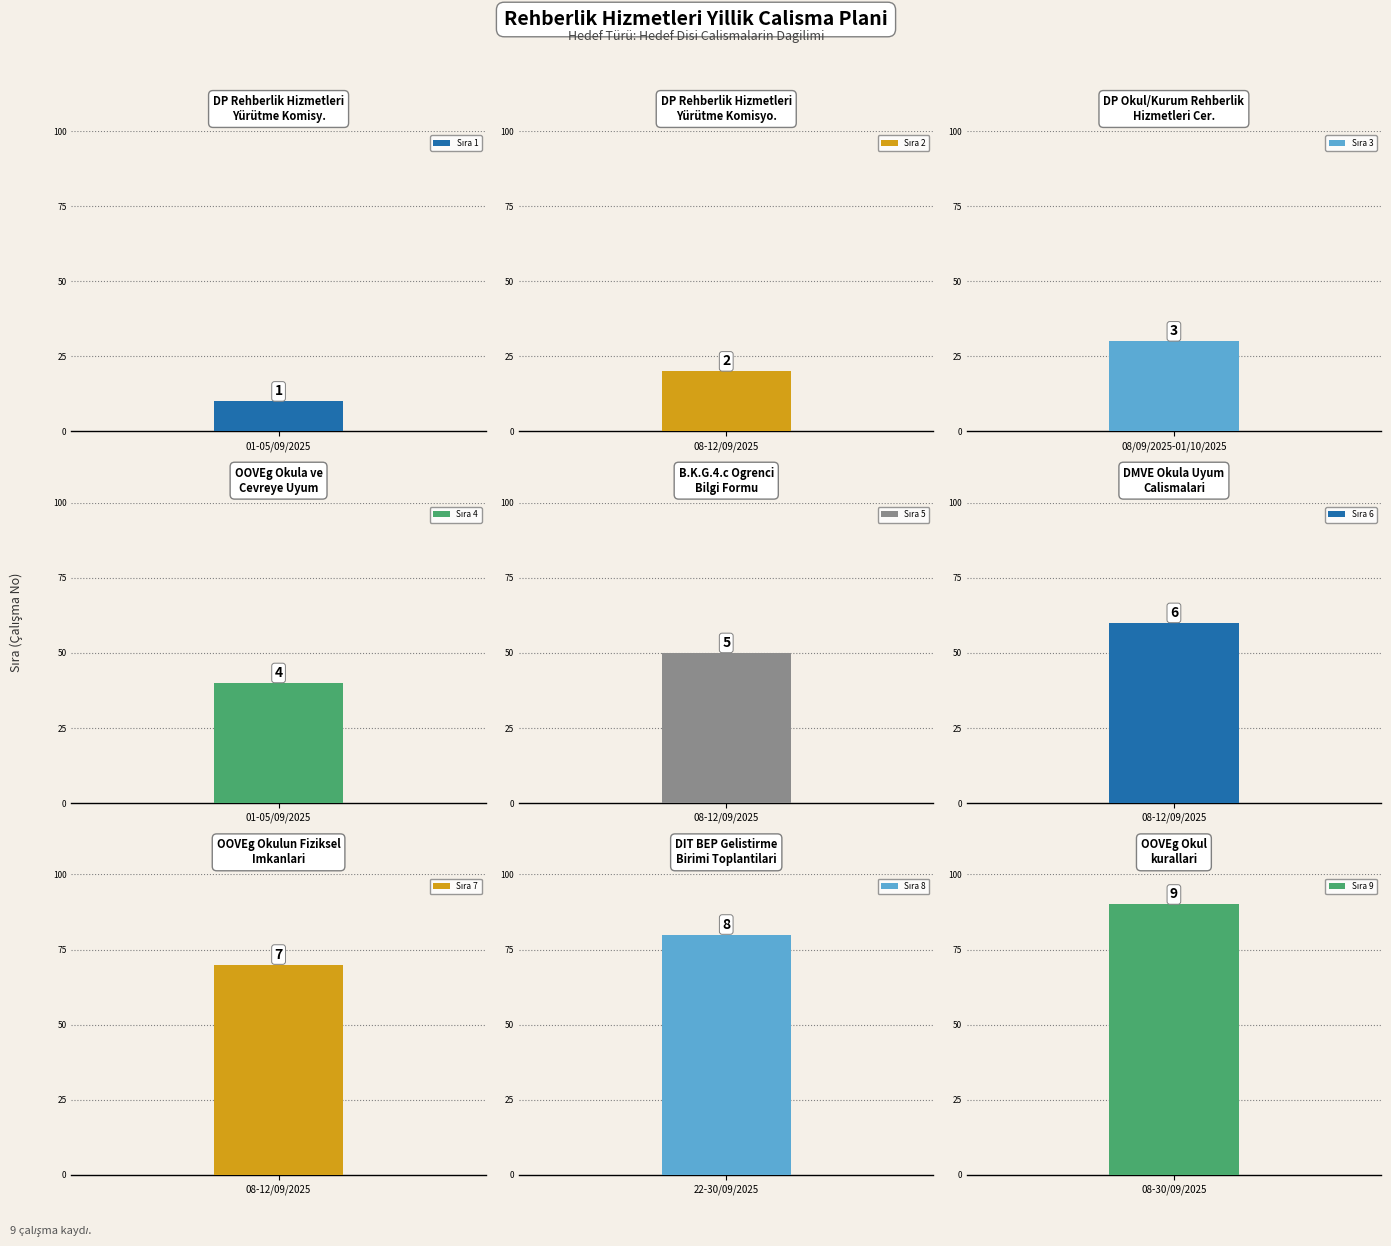

Which category has the lowest value across all series?

01-05/09/2025